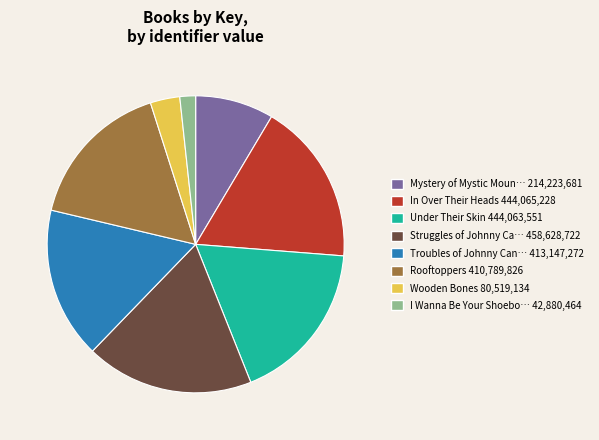

Does any single category account for the majority?

No